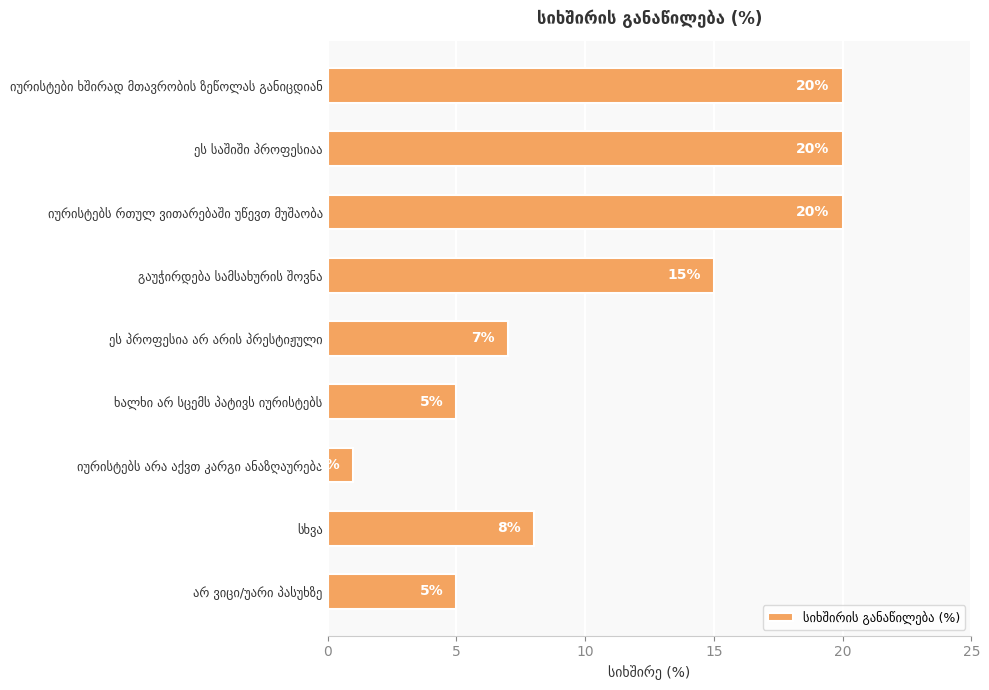

How many values are between 5 and 20?

8